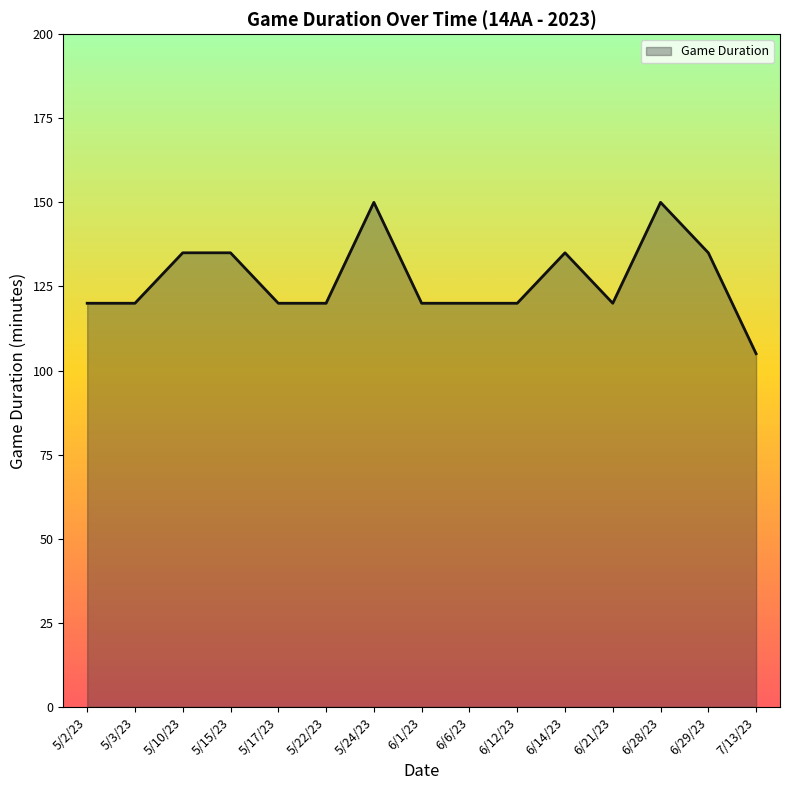

What is the change in value from 6/28/23 to 6/29/23?

-15